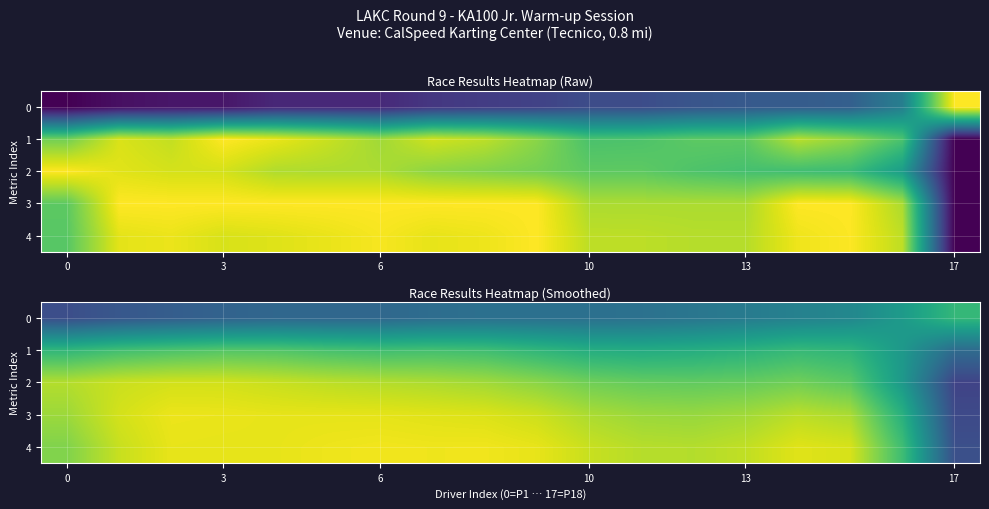

Where is 3 nearest to the value 0?

17